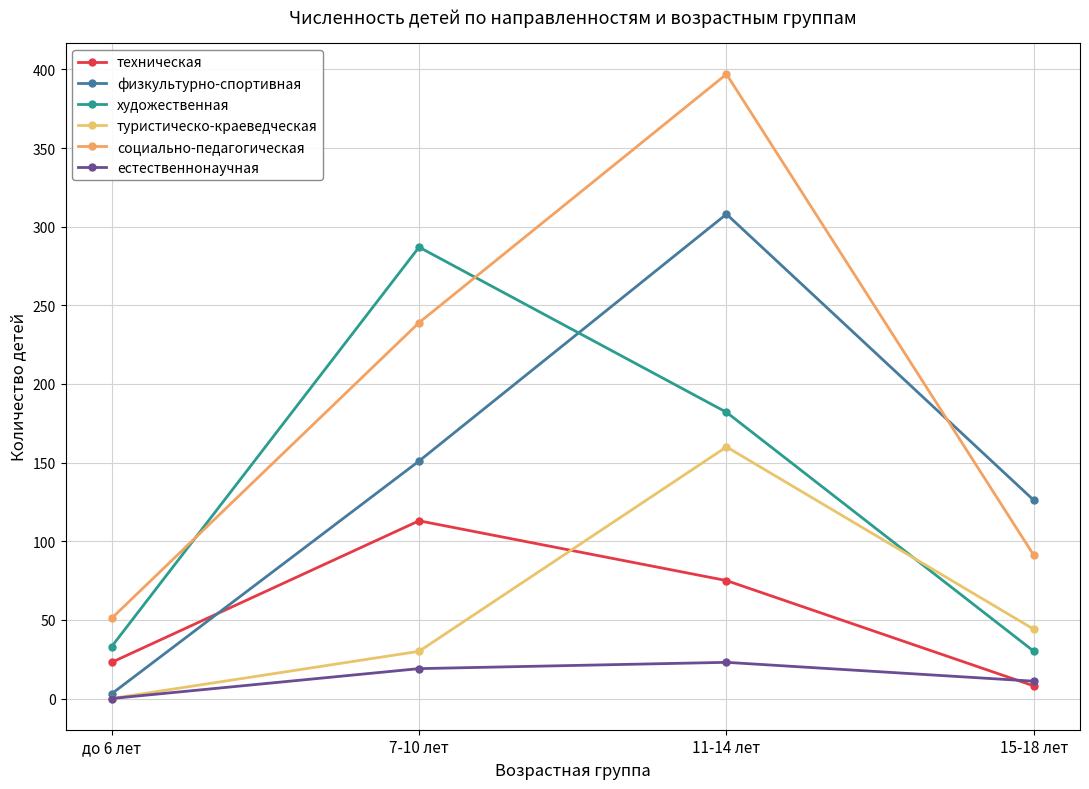

Which category has the highest value across all series?

11-14 лет